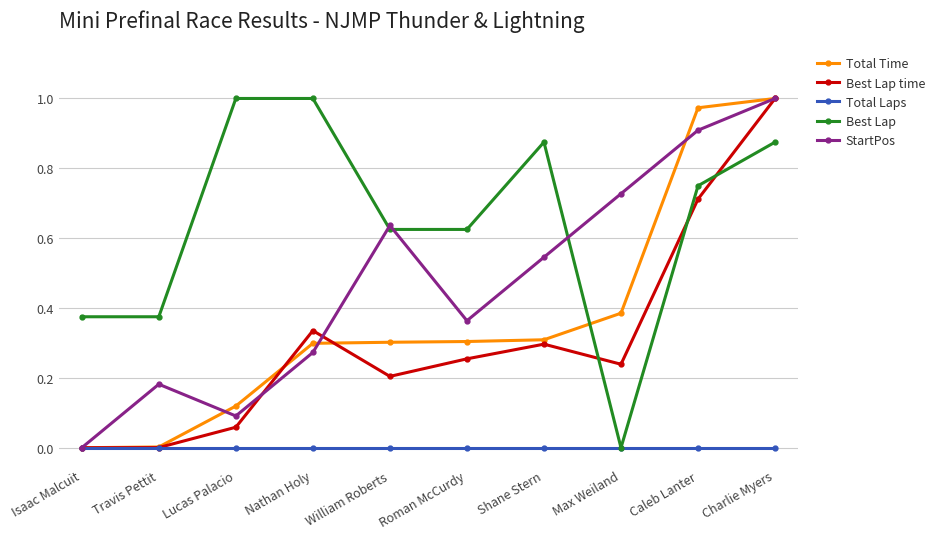

At which label does Total Time reach its peak?

Charlie Myers